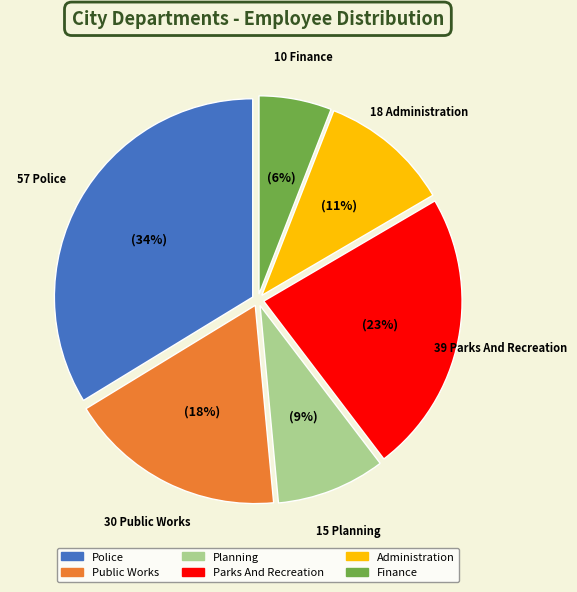

How many slices are in this pie chart?

6